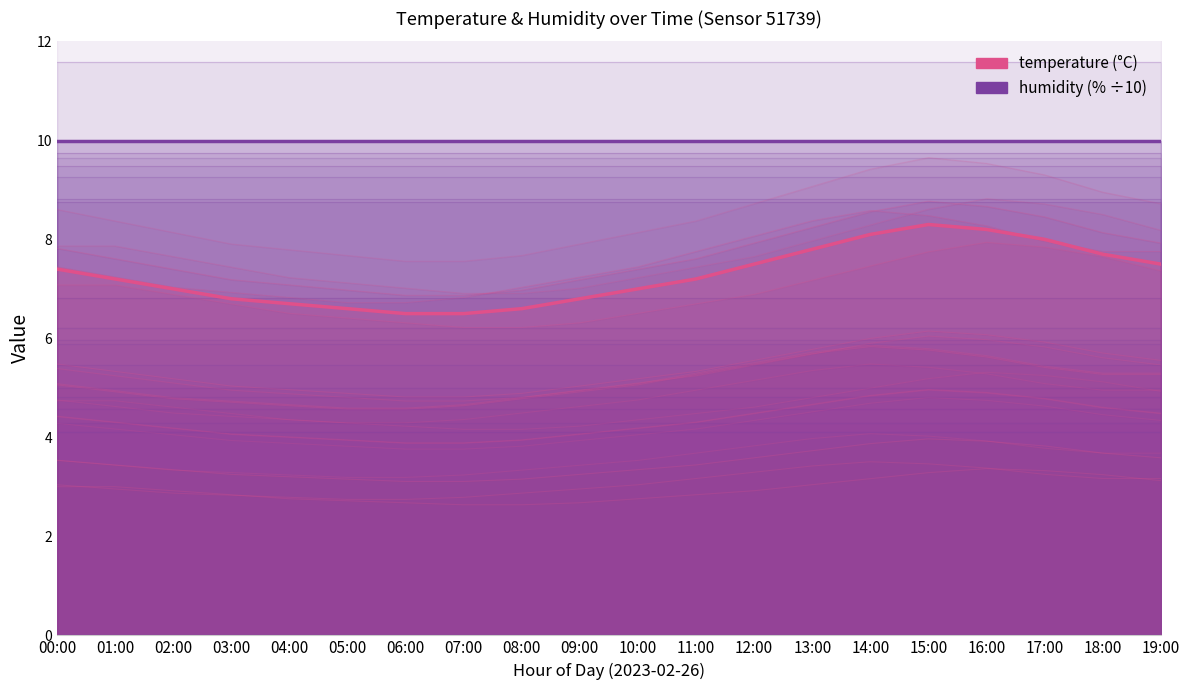

At which category does the chart reach its minimum across all series?

06:00